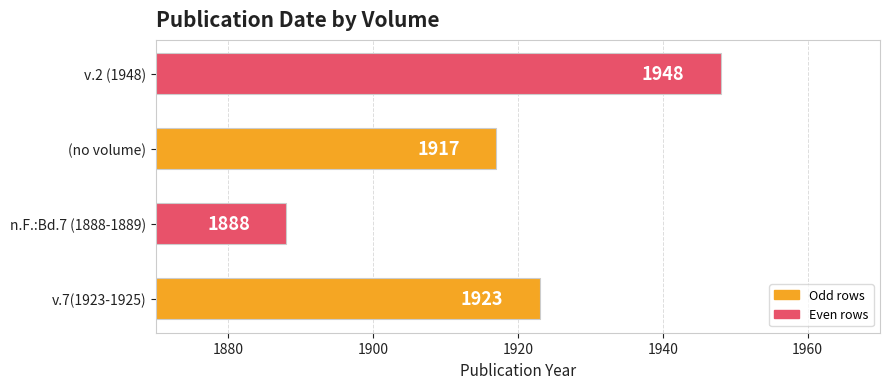

List the labels in order of value, largest first.

v.2 (1948), v.7(1923-1925), (no volume), n.F.:Bd.7 (1888-1889)